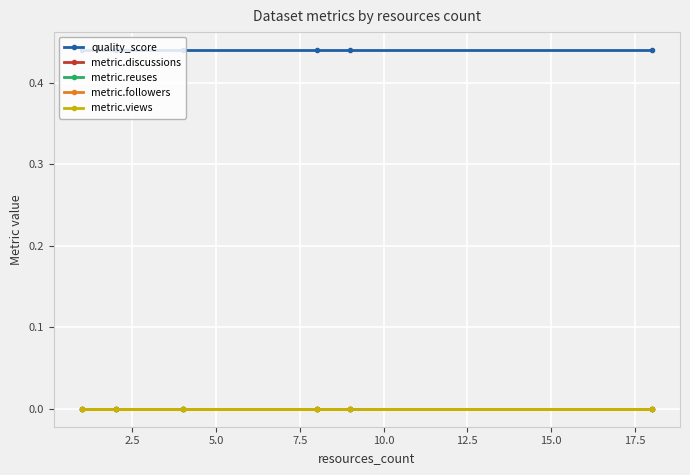

Which series has the largest range (max minus min)?

quality_score